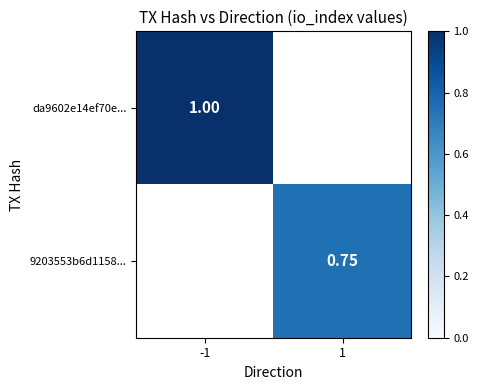

Is the value of da9602e14ef70e... at 1 greater than the value of 9203553b6d1158... at -1?

No